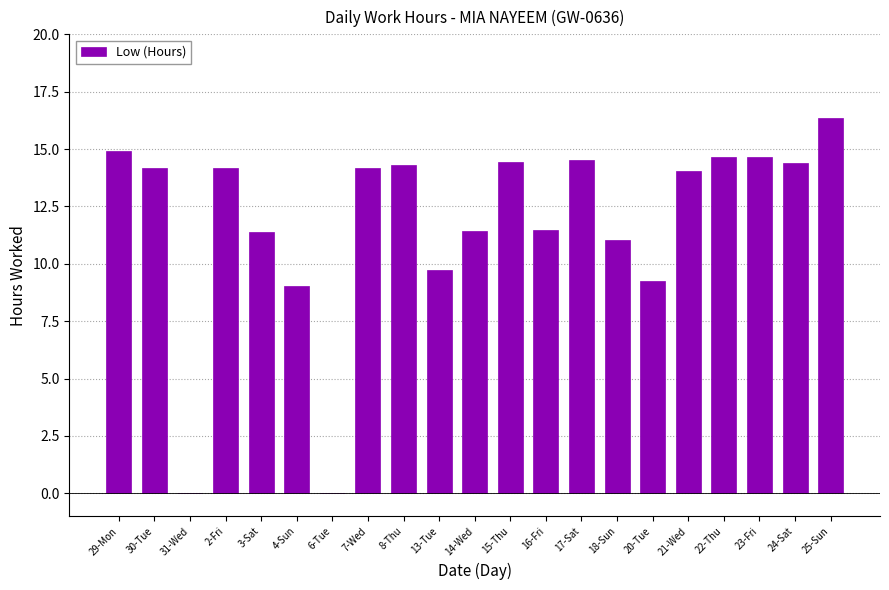

What is the ratio of the value at 4-Sun to the value at 7-Wed?

0.6